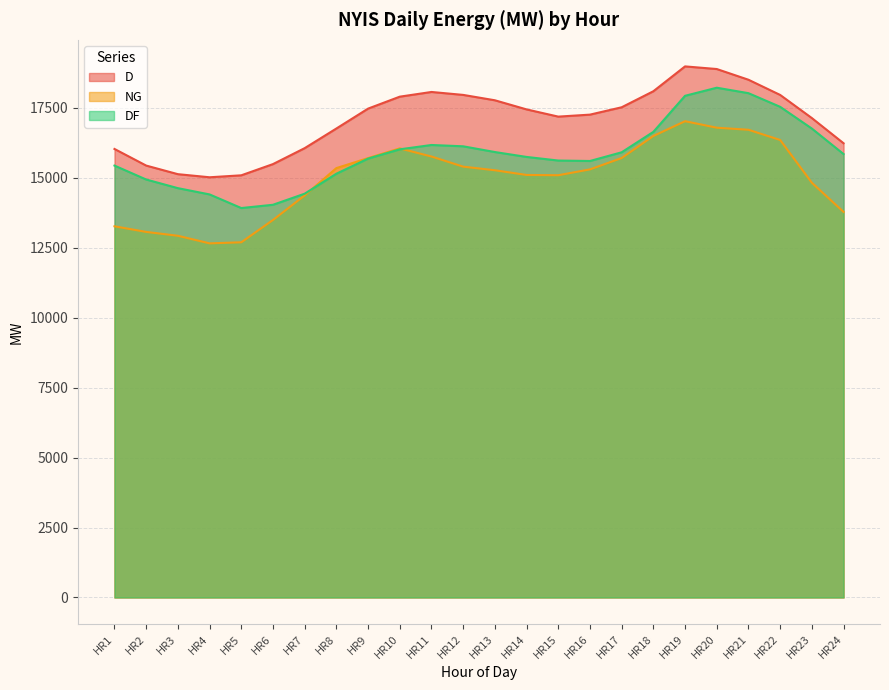

Is it true that NG equals 24455 at HR21?

False